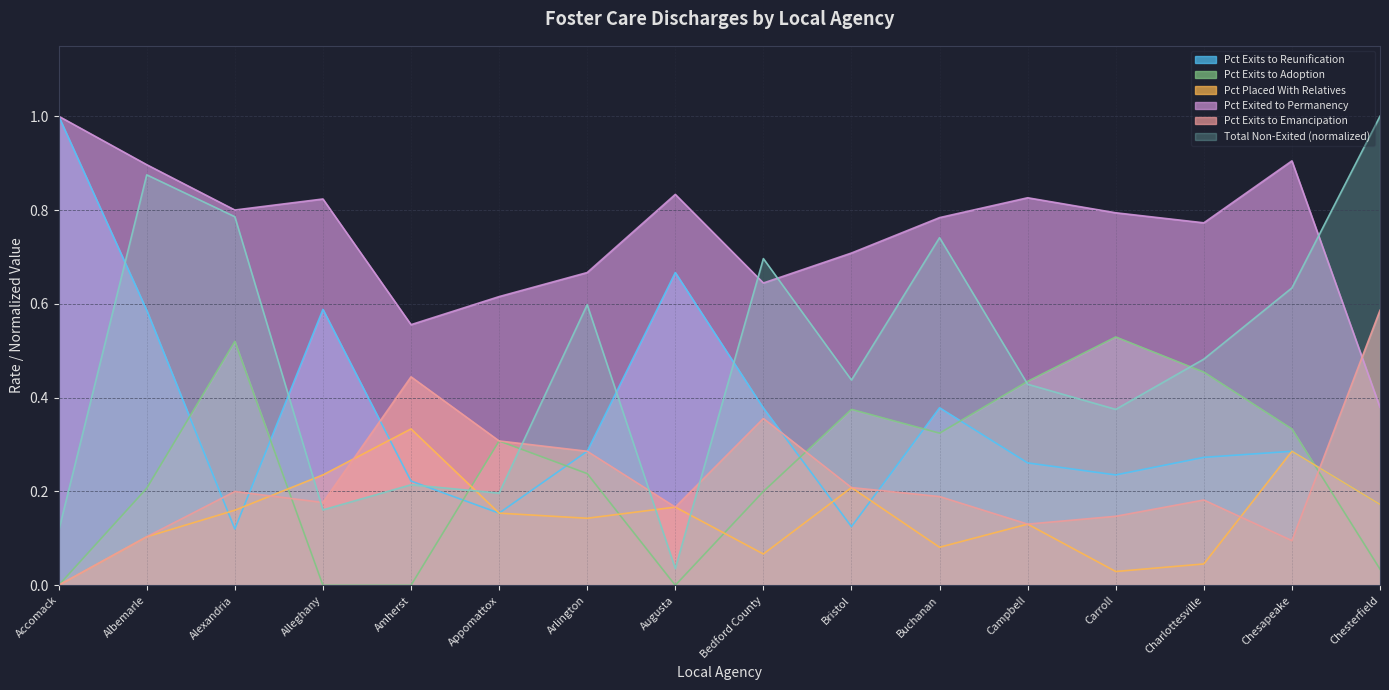

In Pct Exits to Emancipation, how many points are higher than both neighbors (excluding endpoints)?

4